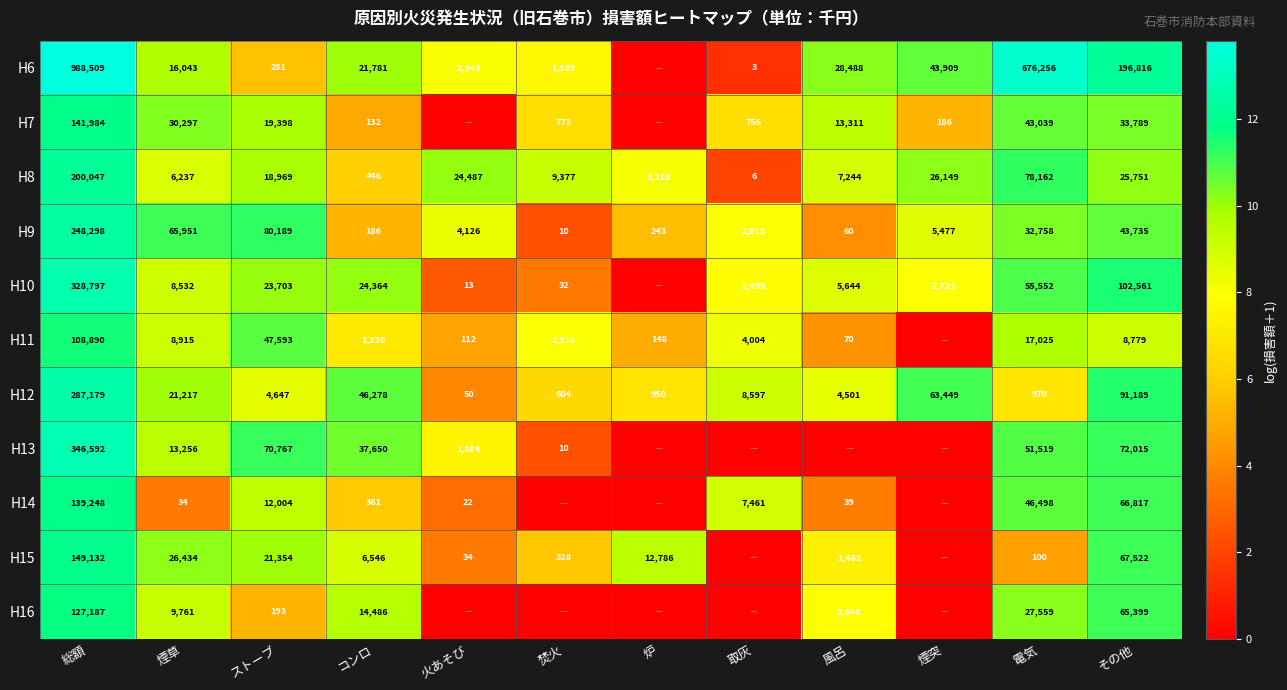

What is the difference between the H9 values at 煙草 and 煙突?

60474